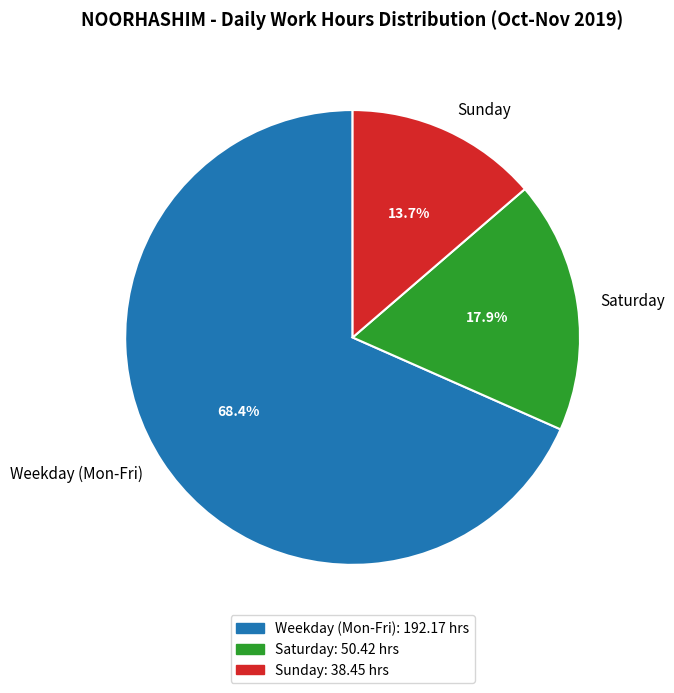

Which slice is the smallest?

Sunday